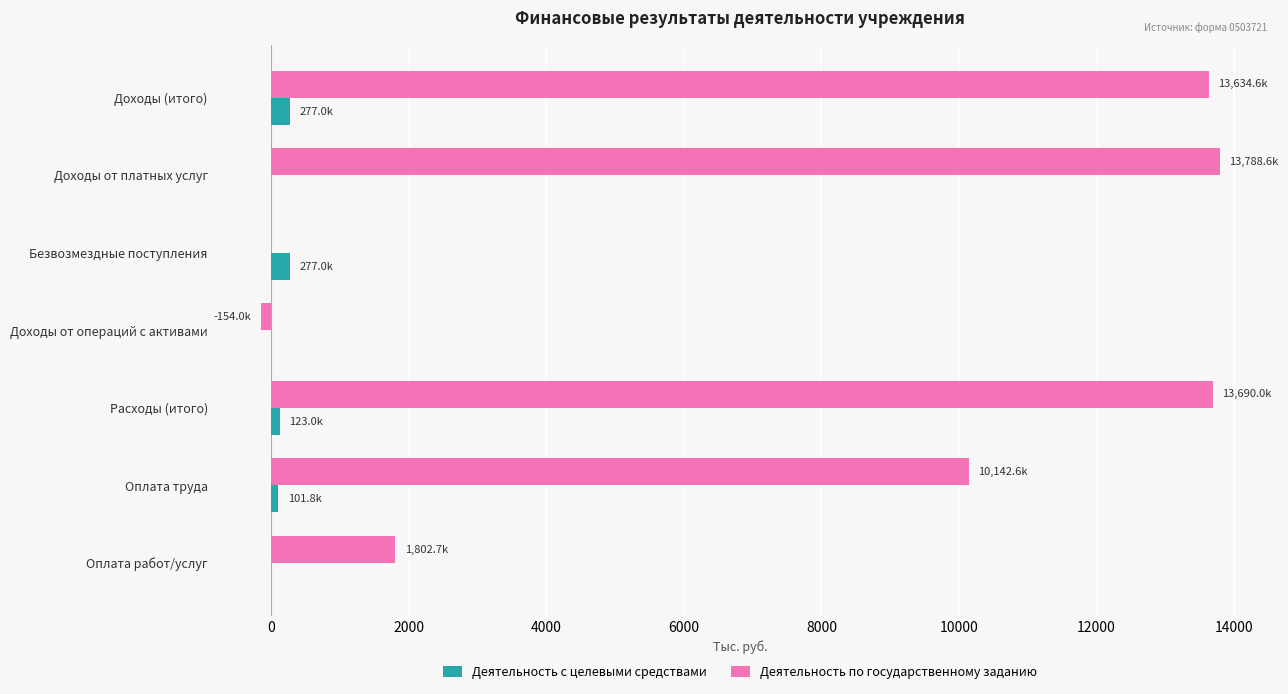

Which series changed the most between Доходы (итого) and Оплата труда?

Деятельность по государственному заданию